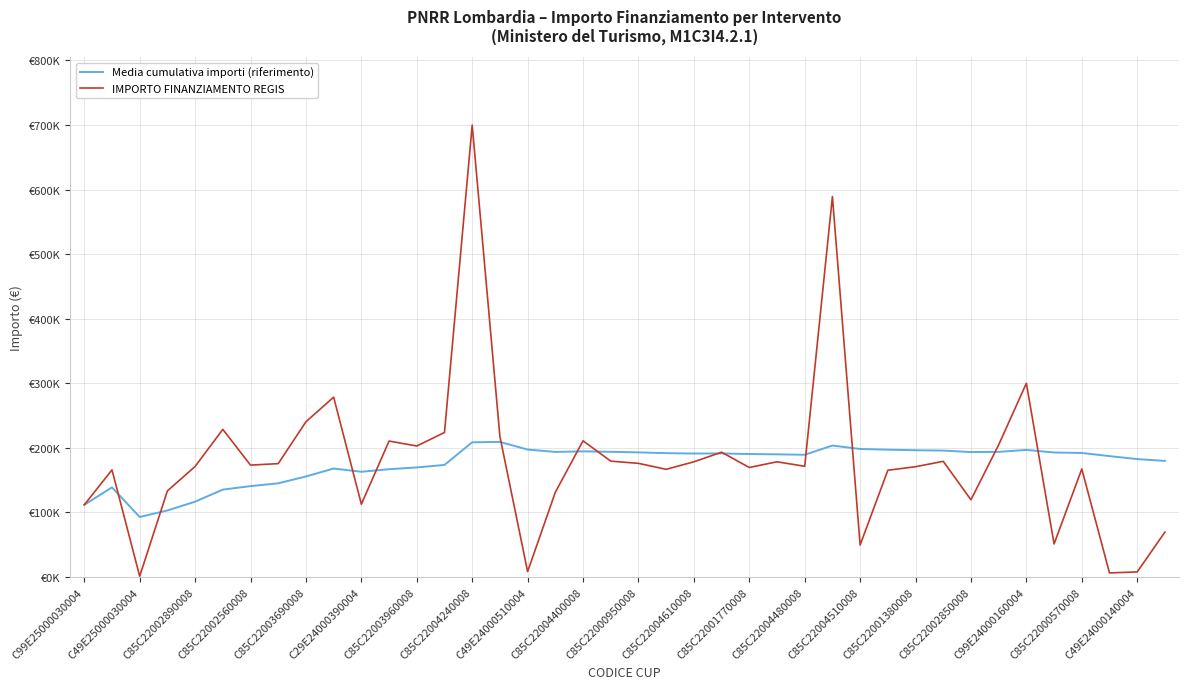

Which series ends up on top after the final intersection of Media cumulativa importi (riferimento) and IMPORTO FINANZIAMENTO REGIS?

Media cumulativa importi (riferimento)